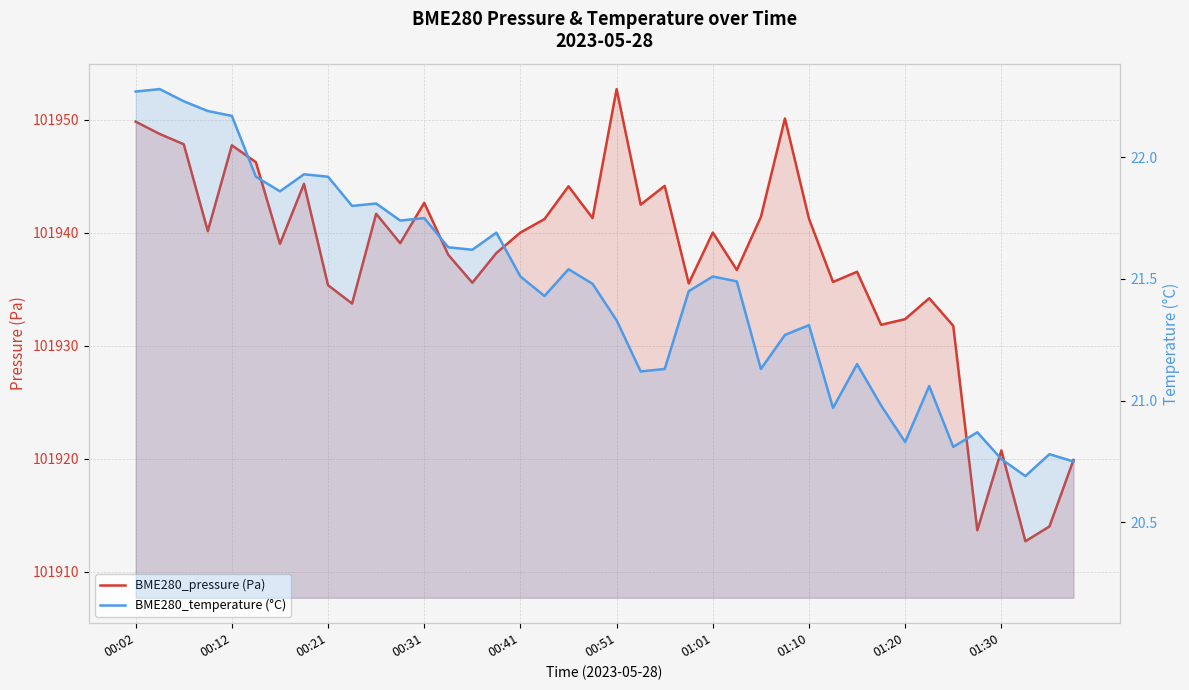

What is the maximum value shown in the chart?

101952.7